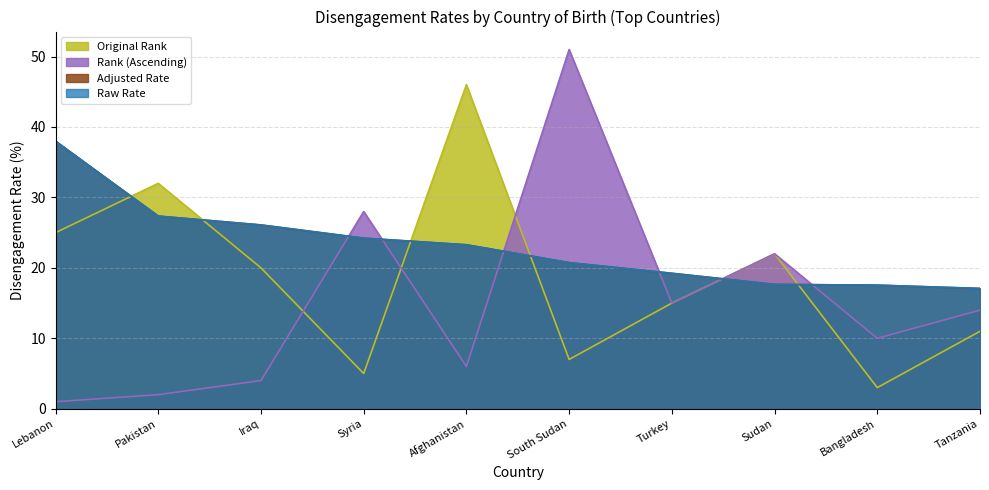

Read the Original Rank value at Bangladesh.

3.0